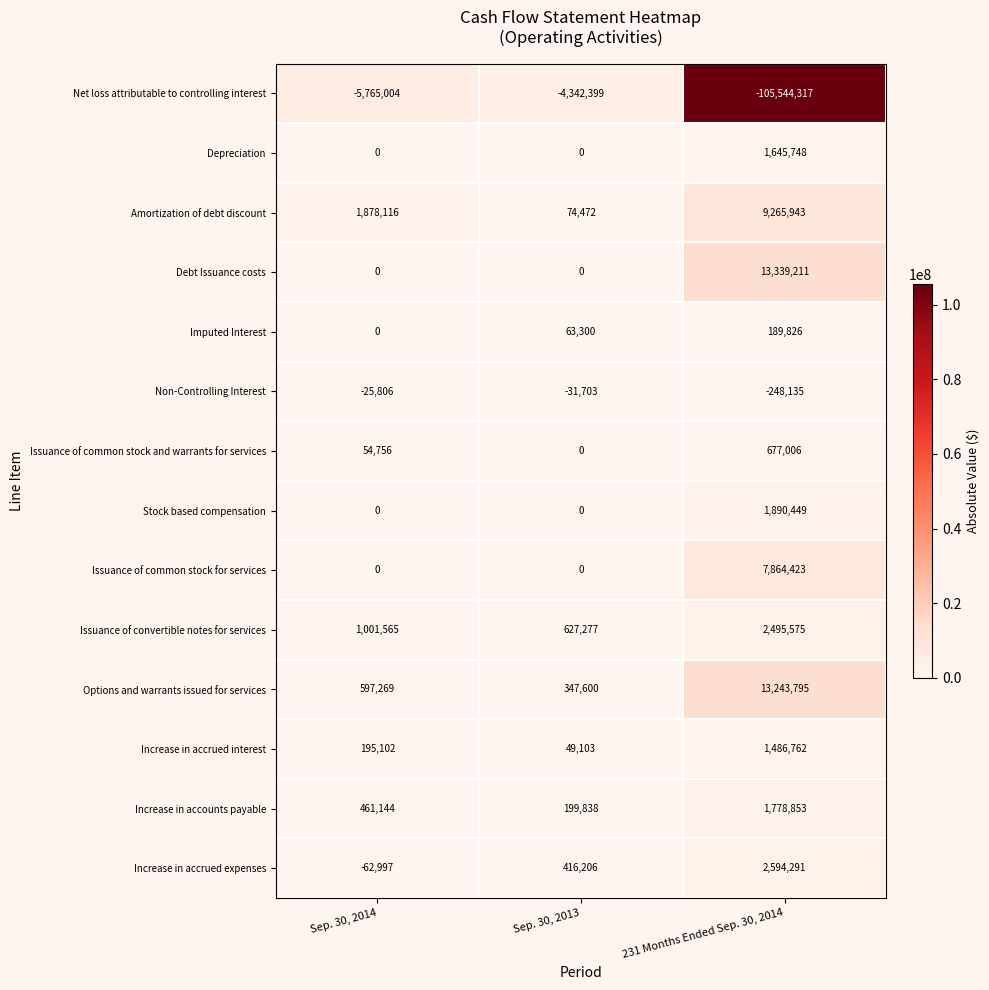

What value does the Increase in accrued expenses series have at Sep. 30, 2014, to the nearest 50?

-63000